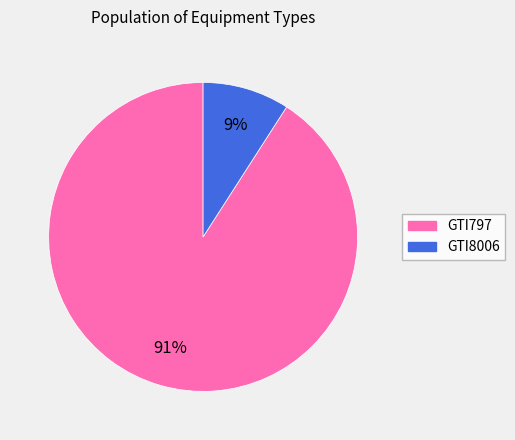

Which slice is the smallest?

GTI8006